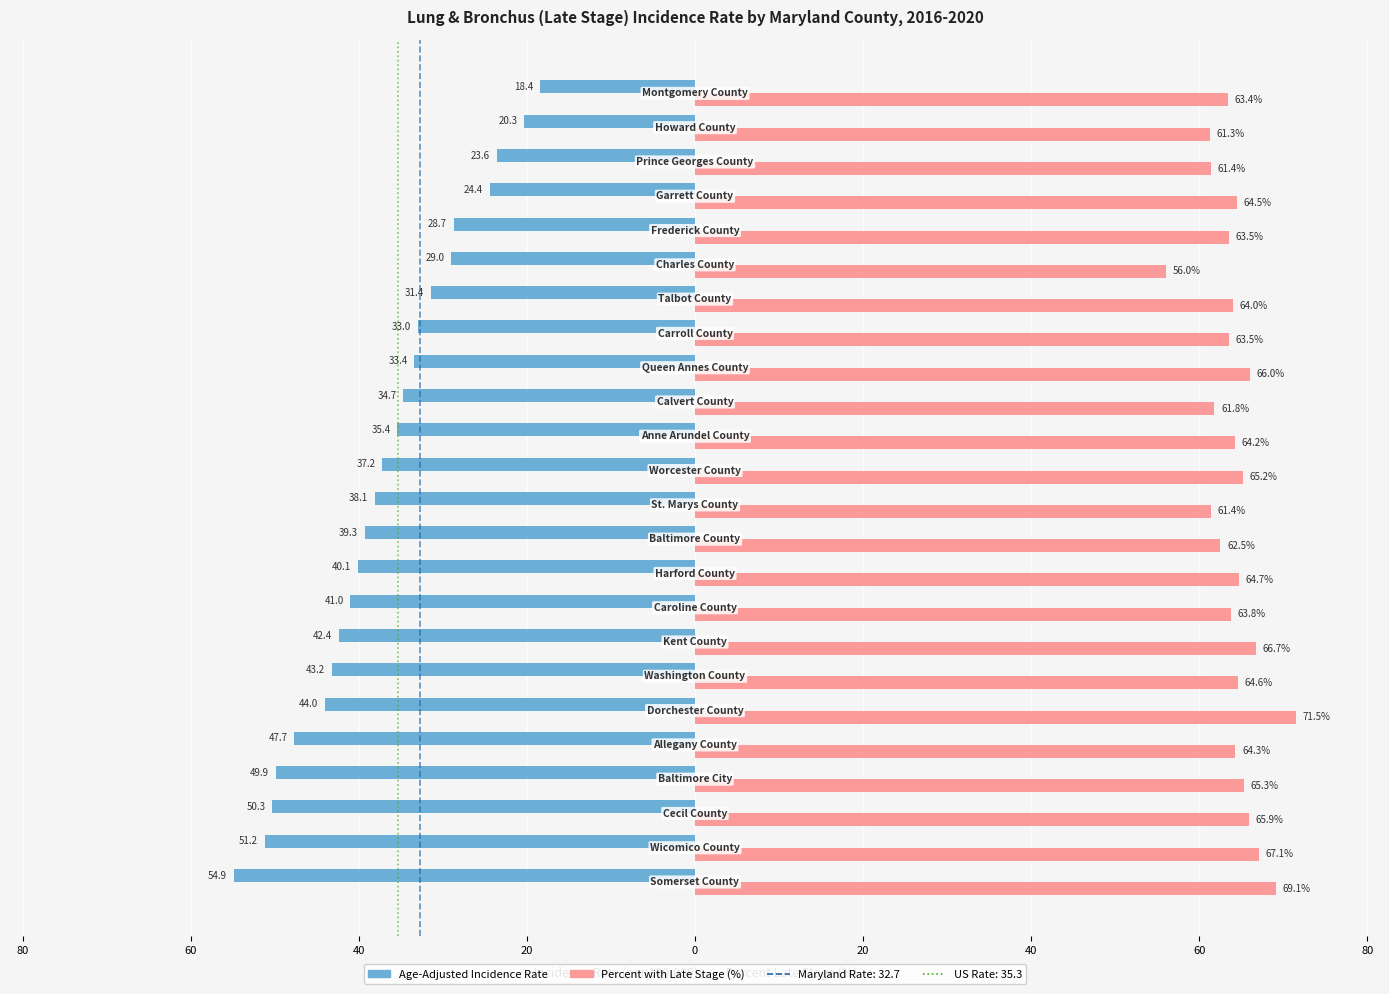

Reading left to right, transcribe all the data shown in this chart.

Age-Adjusted Incidence Rate: -54.9	-51.2	-50.3	-49.9	-47.7	-44.0	-43.2	-42.4	-41.0	-40.1	-39.3	-38.1	-37.2	-35.4	-34.7	-33.4	-33.0	-31.4	-29.0	-28.7	-24.4	-23.6	-20.3	-18.4
Percent with Late Stage (%): 69.1	67.1	65.9	65.3	64.3	71.5	64.6	66.7	63.8	64.7	62.5	61.4	65.2	64.2	61.8	66.0	63.5	64.0	56.0	63.5	64.5	61.4	61.3	63.4